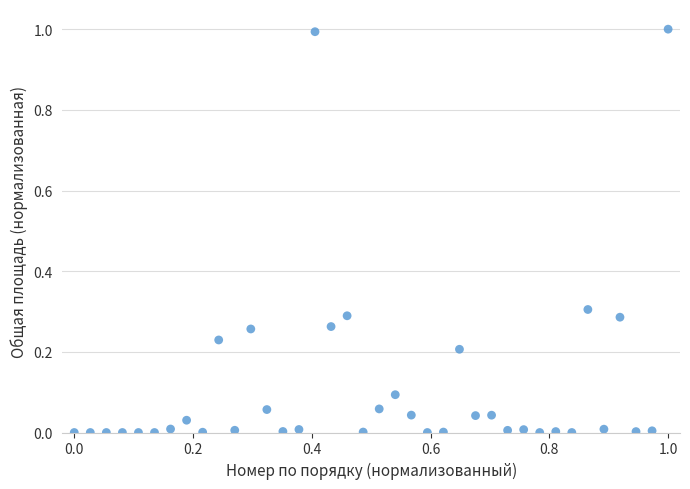

What is the range of Y values (max minus min)?

1.0